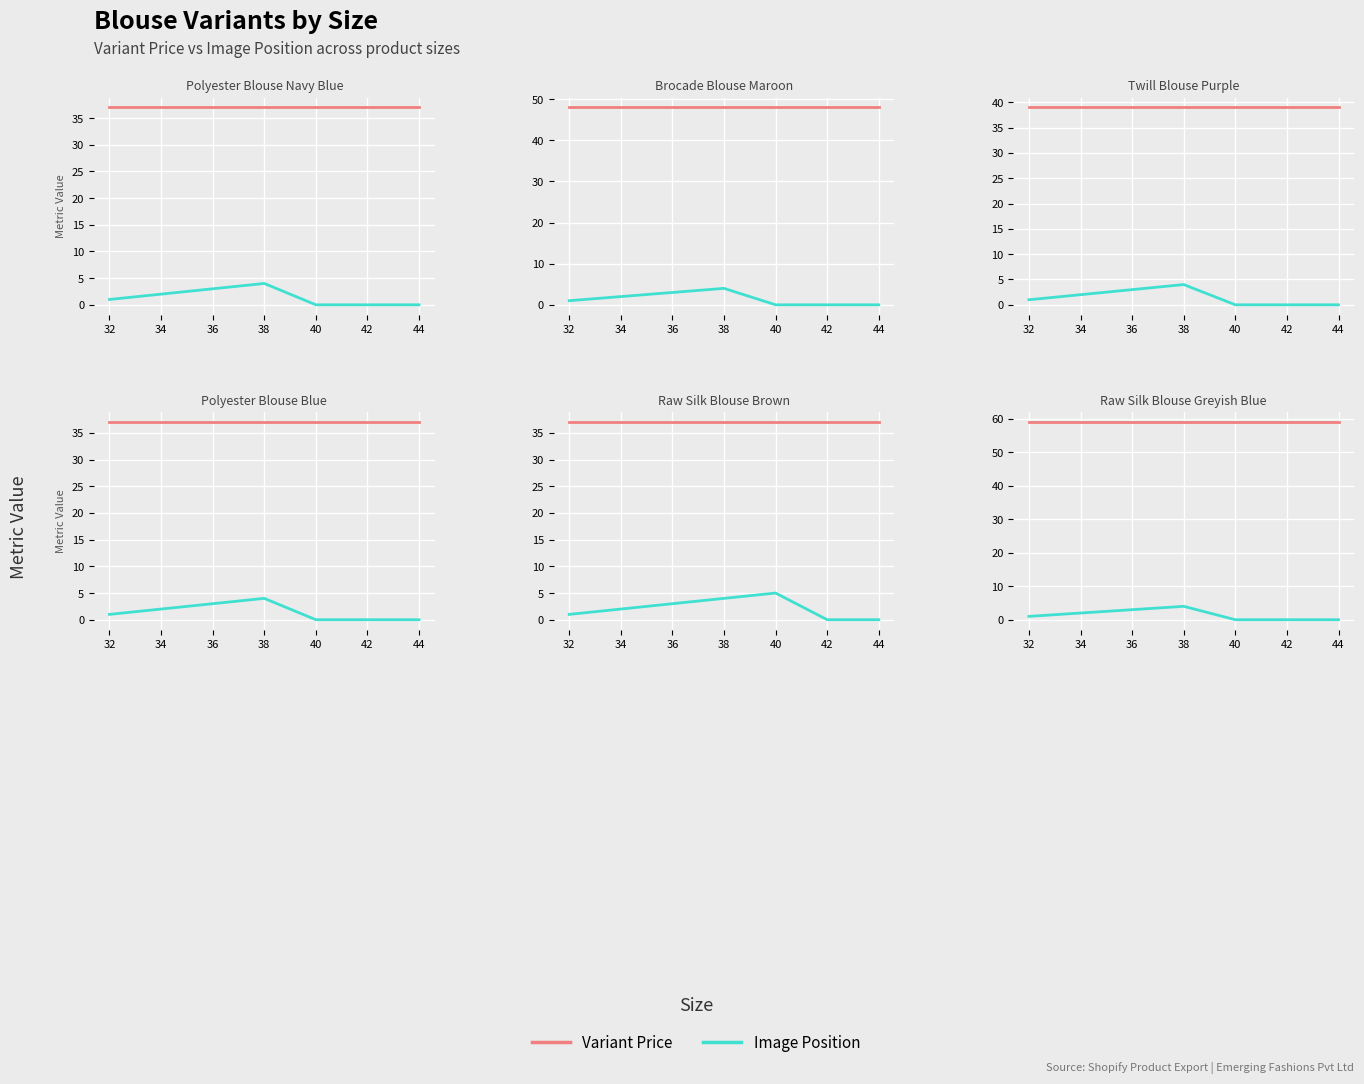

What is the spread (max minus min) of values at 32?

58